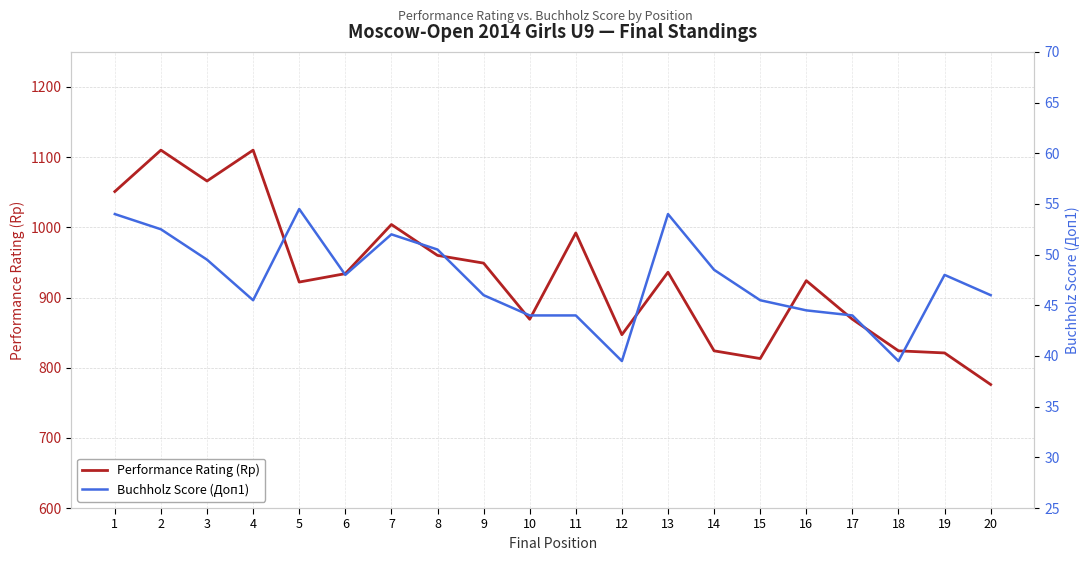

True or false: Performance Rating (Rp) and Buchholz Score (Доп1) cross at least once.

False